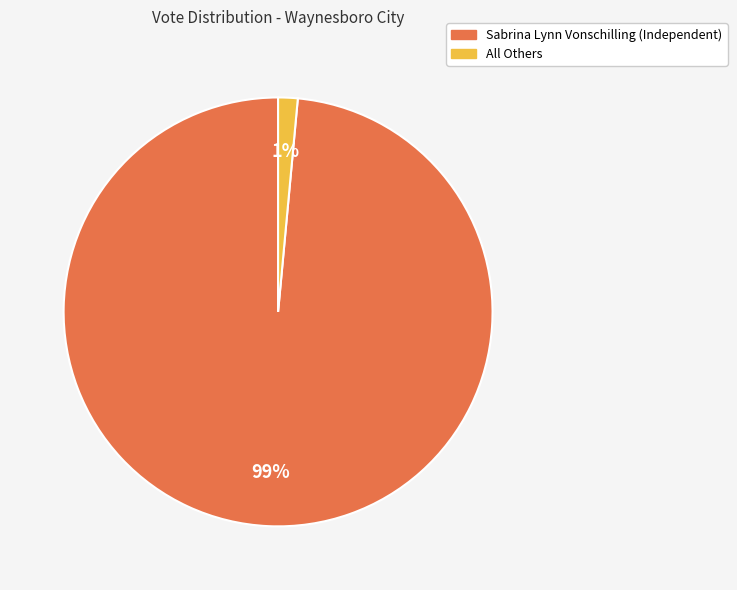

Which category has the biggest portion of the pie?

Sabrina Lynn Vonschilling (Independent)